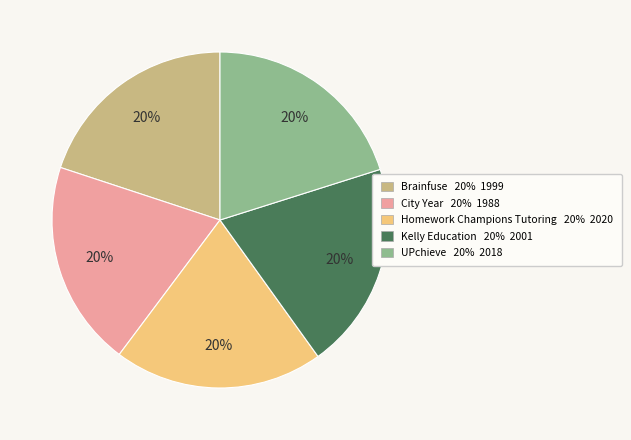

How many slices are in this pie chart?

5